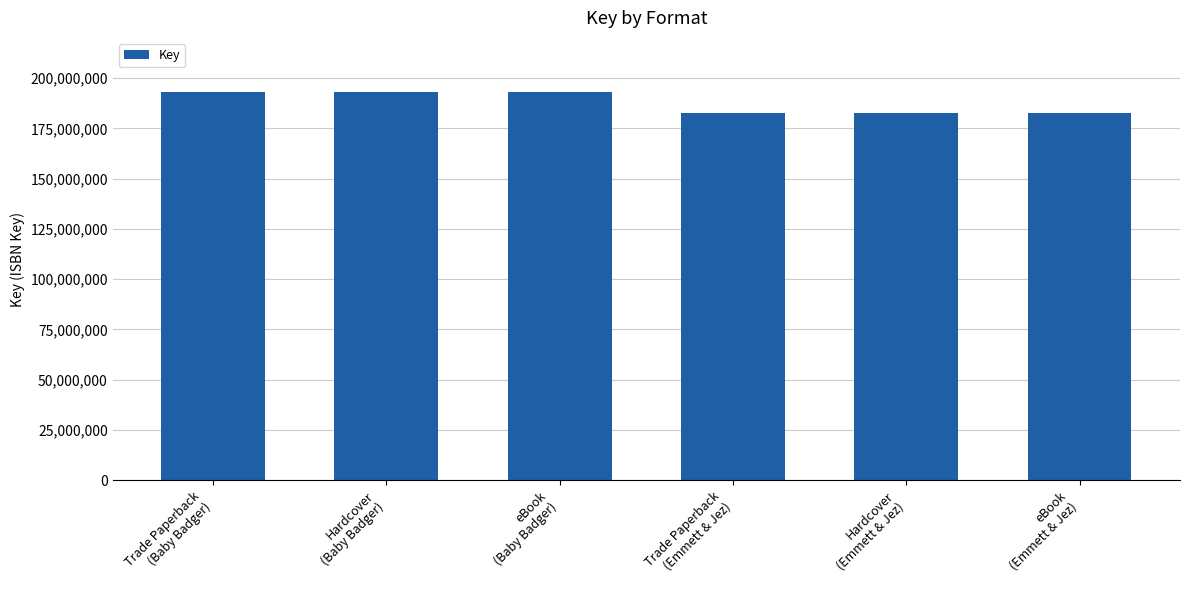

What is the ratio of the value at eBook
(Emmett & Jez) to the value at Trade Paperback
(Emmett & Jez)?

1.0